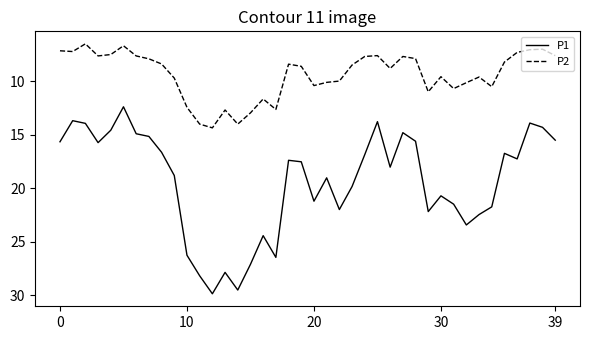

List the series in order of their overall mean, lowest first.

P2, P1